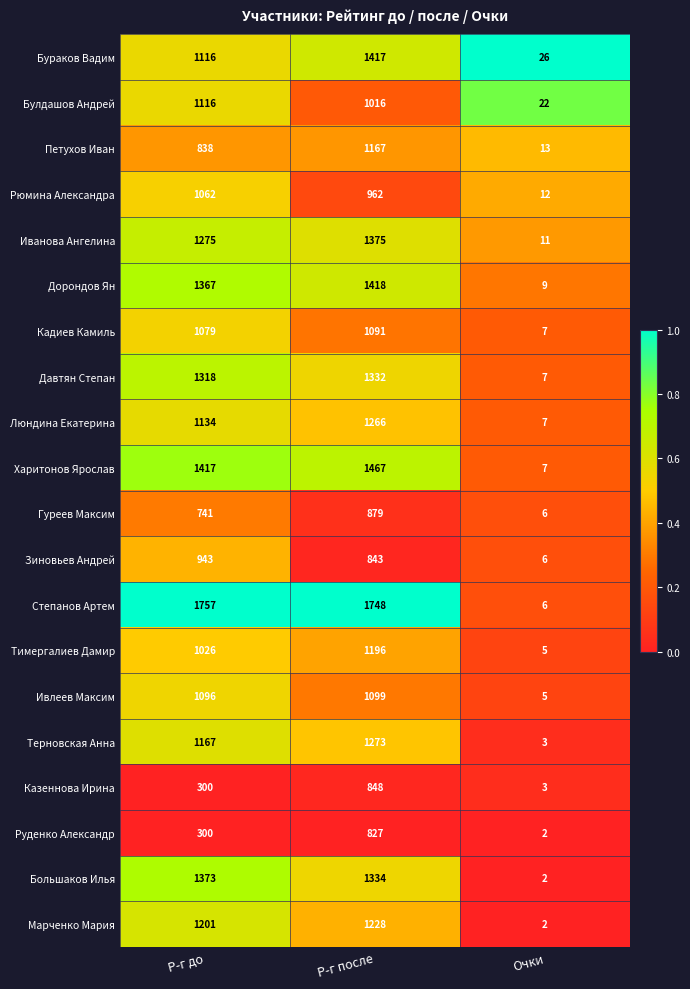

What is the total value across all series at Очки?

161